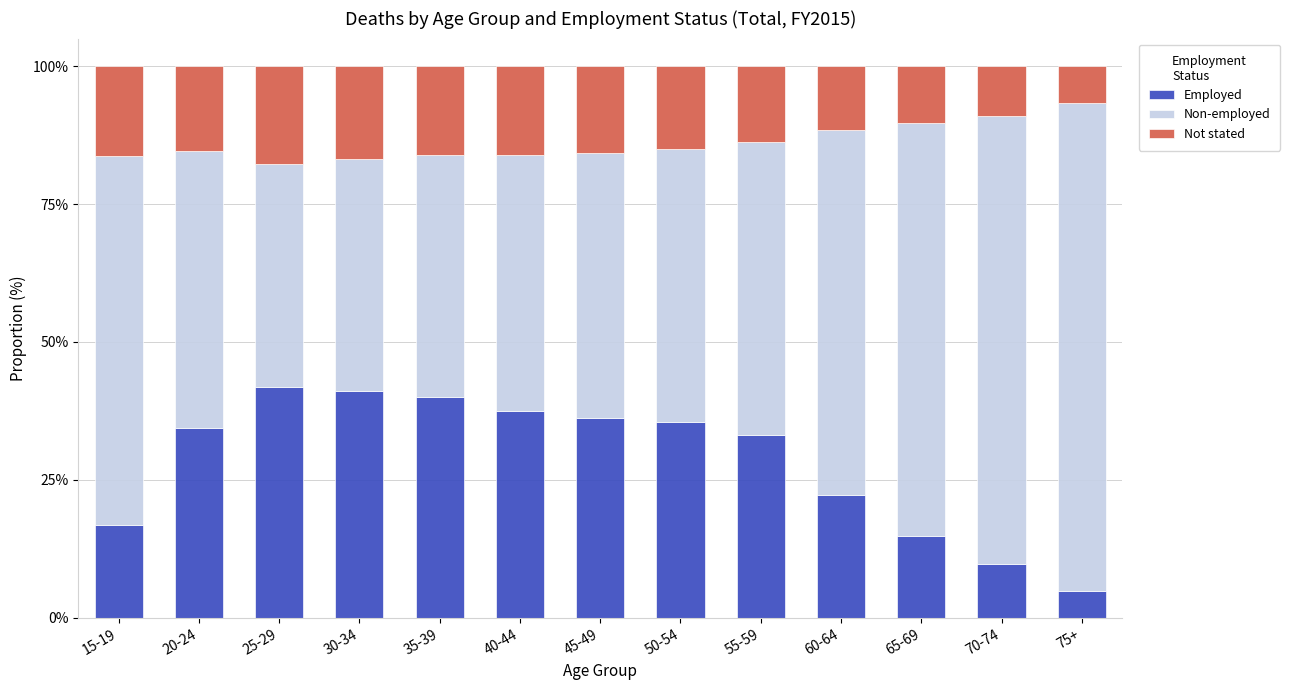

What is the highest value of the Employed series?

41.9